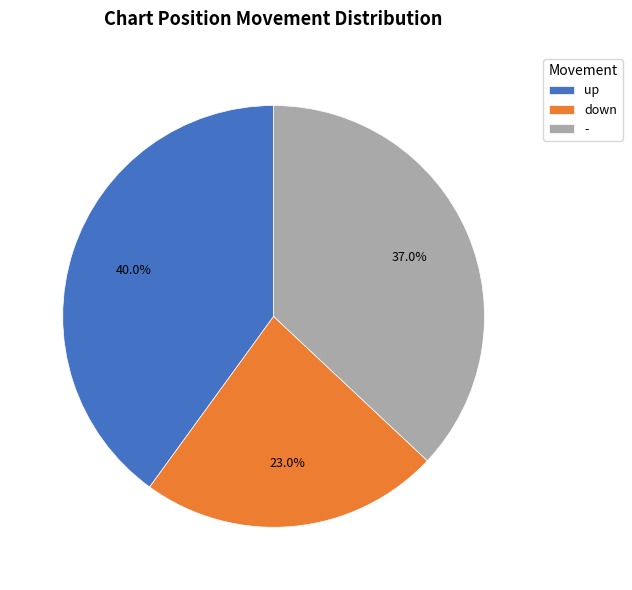

How many segments does this pie chart have?

3